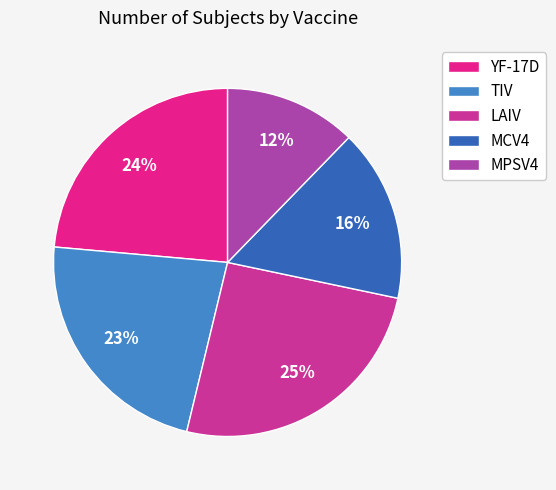

The MCV4 slice represents 2% of the pie. True or false?

False